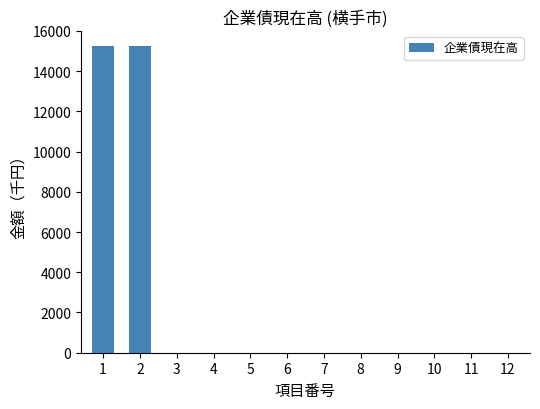

What is the change in value from 2 to 3?

-15242